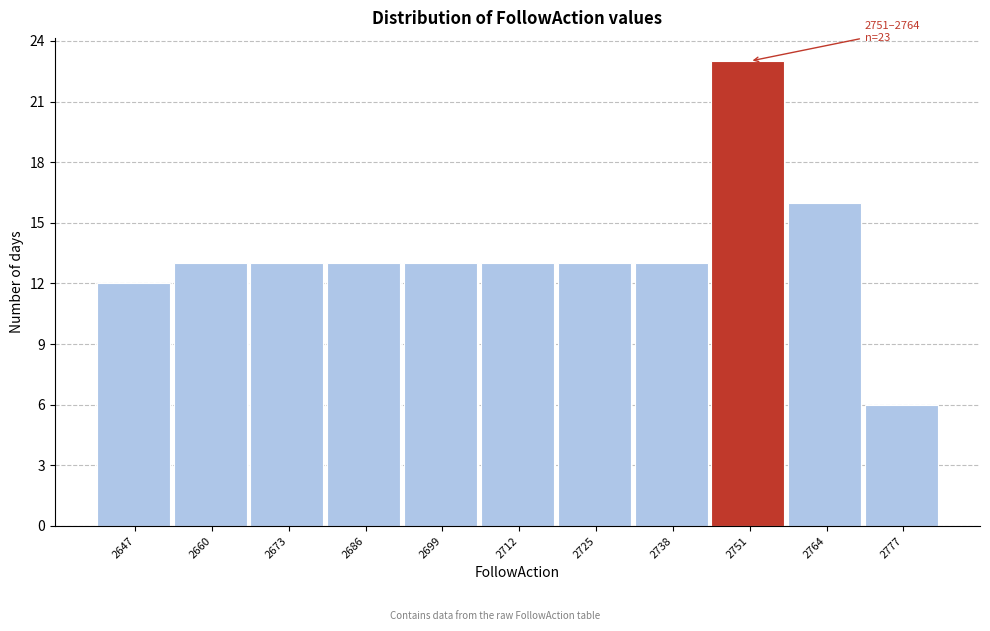

Reading right to left, extract all data points from this chart.

2777=6	2764=16	2751=23	2738=13	2725=13	2712=13	2699=13	2686=13	2673=13	2660=13	2647=12